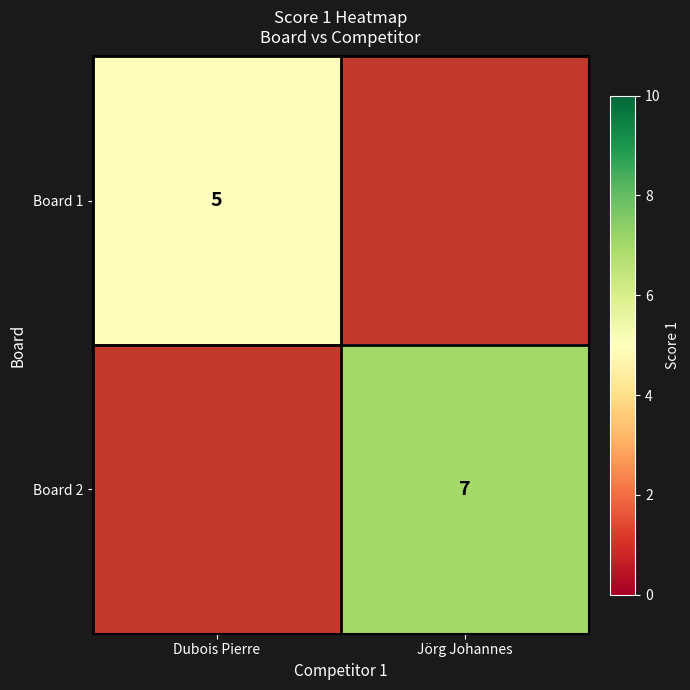

Is the value of Board 2 at Jörg Johannes greater than the value of Board 1 at Dubois Pierre?

Yes